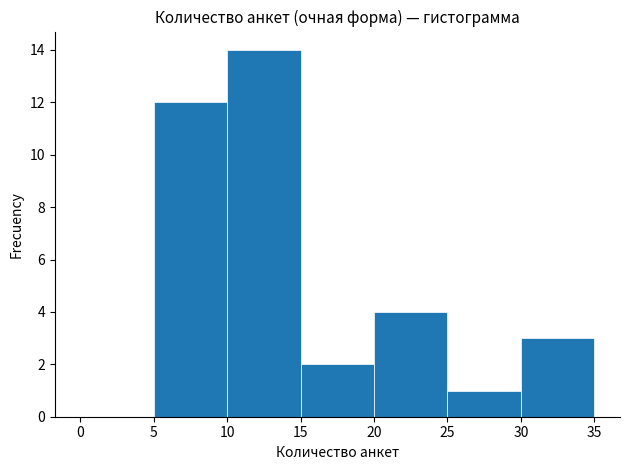

Reading left to right, list every bar in this chart as the range it spans on the x-axis followed by its height. The values are not printed on the chart, so give them approximately, as read against the axis.

0 to 5: 0
5 to 10: 12
10 to 15: 14
15 to 20: 2
20 to 25: 4
25 to 30: 1
30 to 35: 3